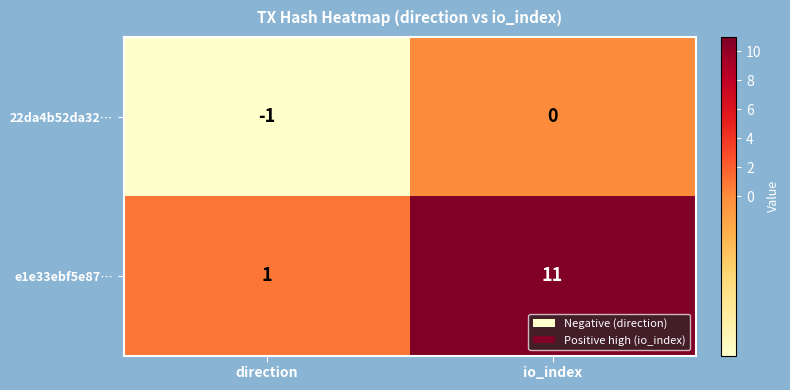

Which series has the widest spread of values?

e1e33ebf5e87…